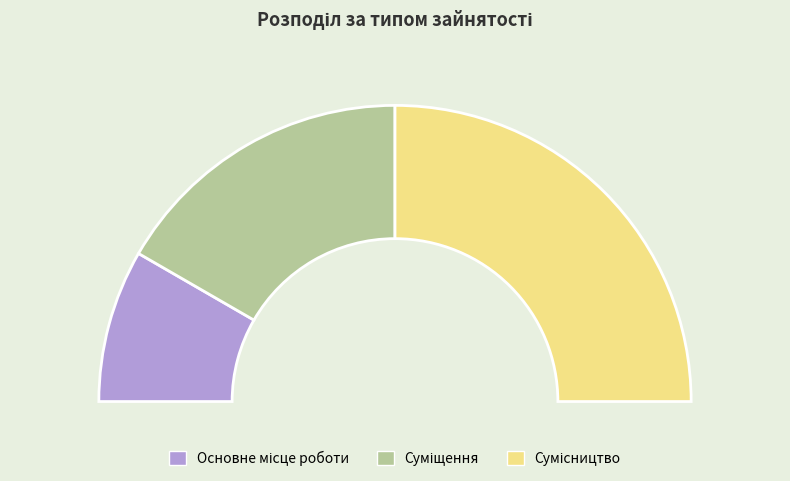

True or false: Основне місце роботи accounts for 3% of the total.

False